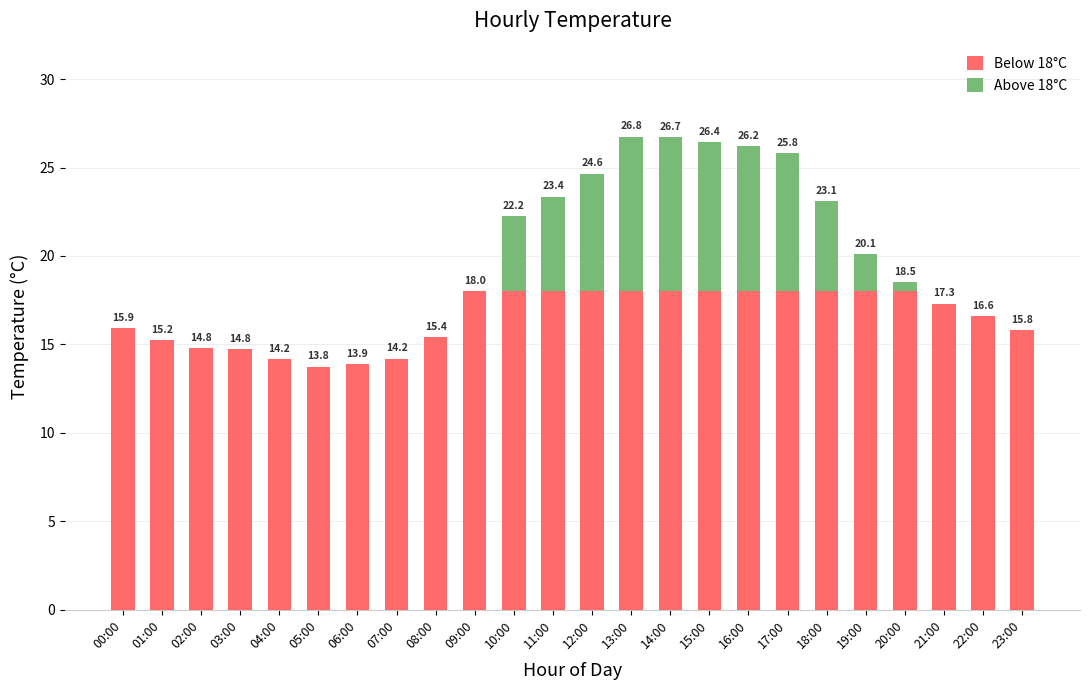

Rank the series by their maximum value, from lowest to highest.

Above 18°C, Below 18°C